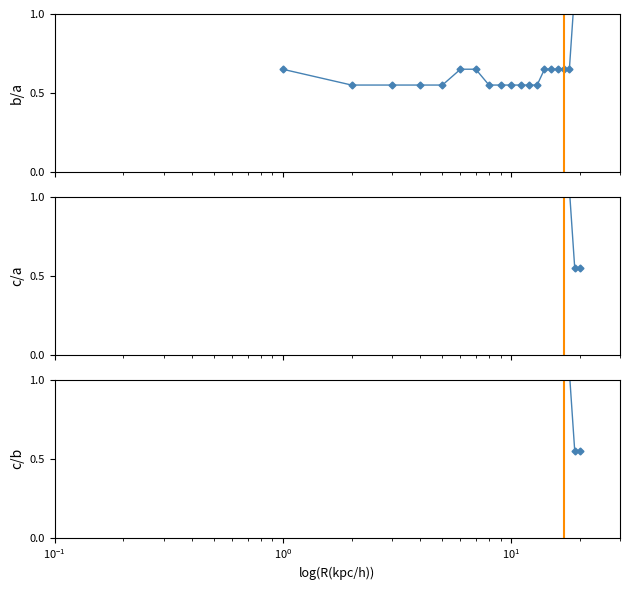

What is the smallest value displayed?

0.6